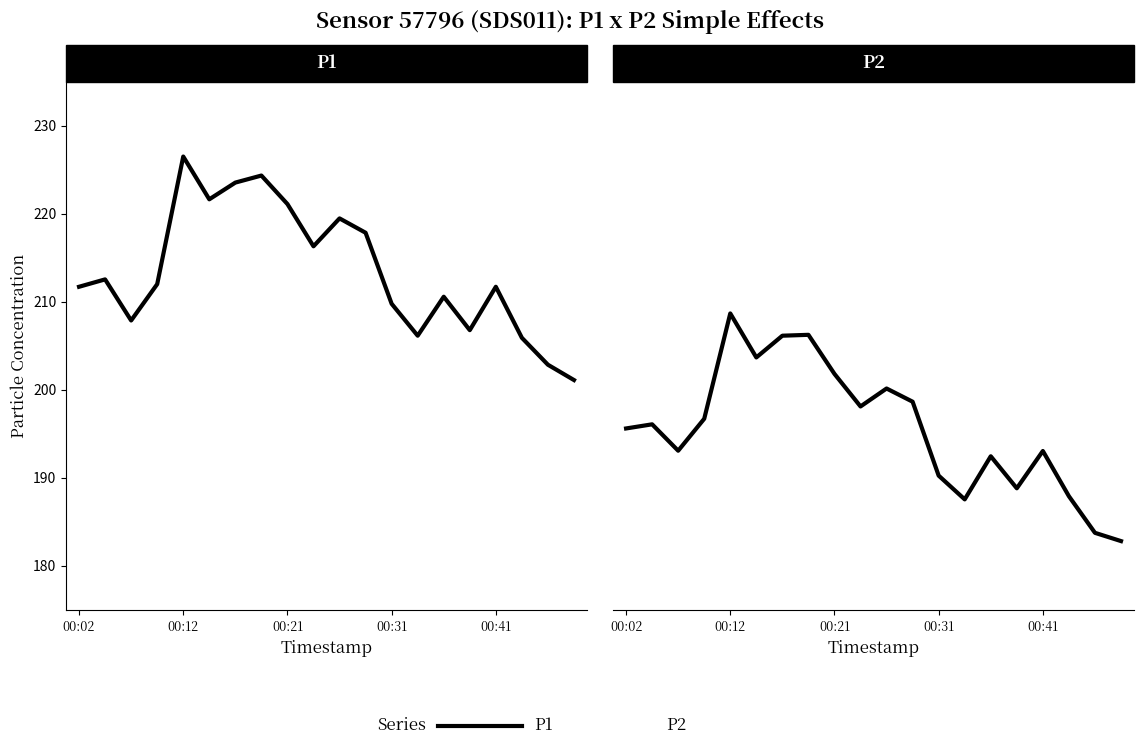

Where is the first local maximum for P1?

00:12